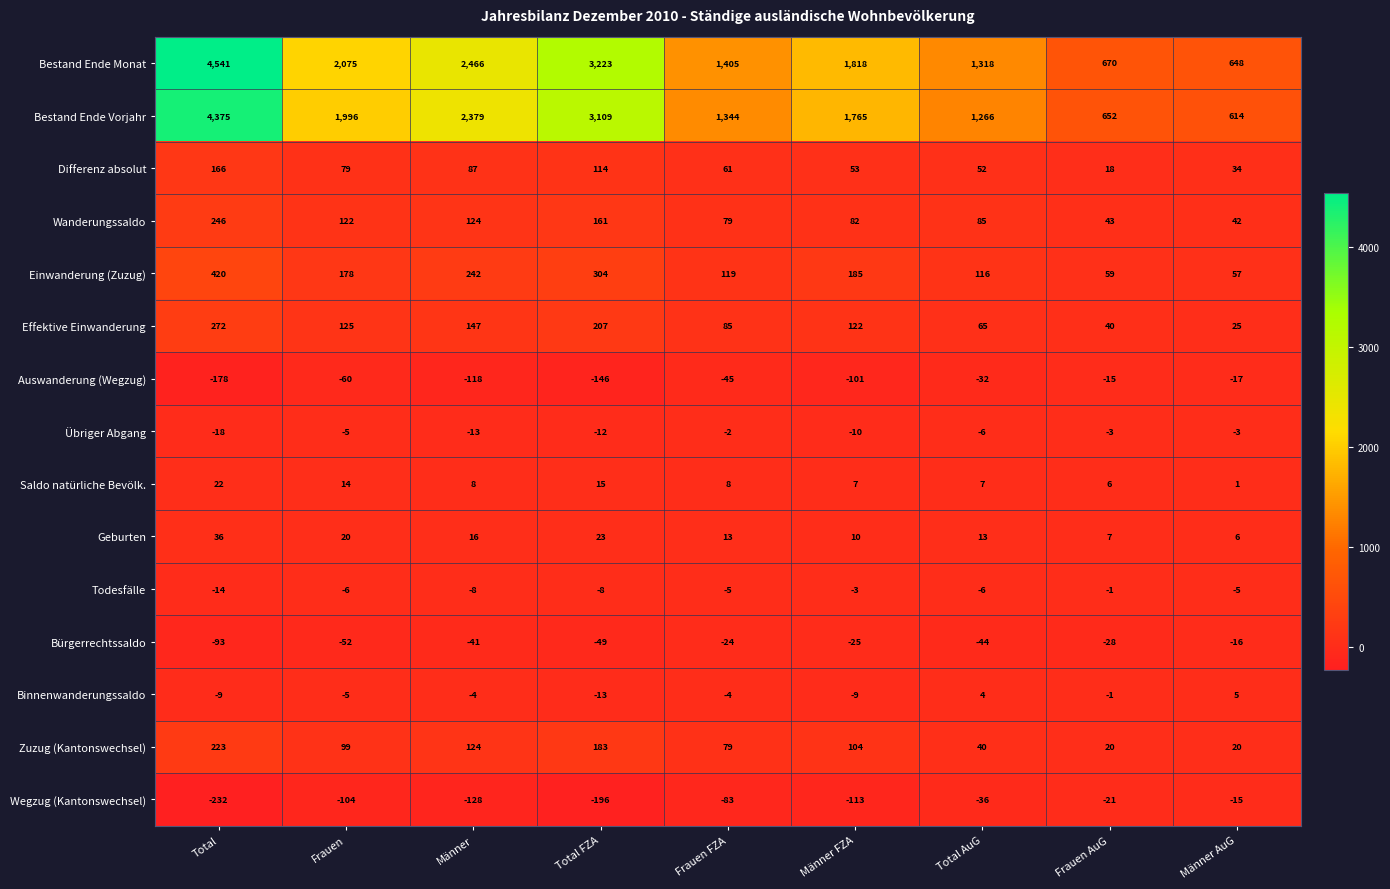

At which label does Übriger Abgang reach its peak?

Frauen FZA